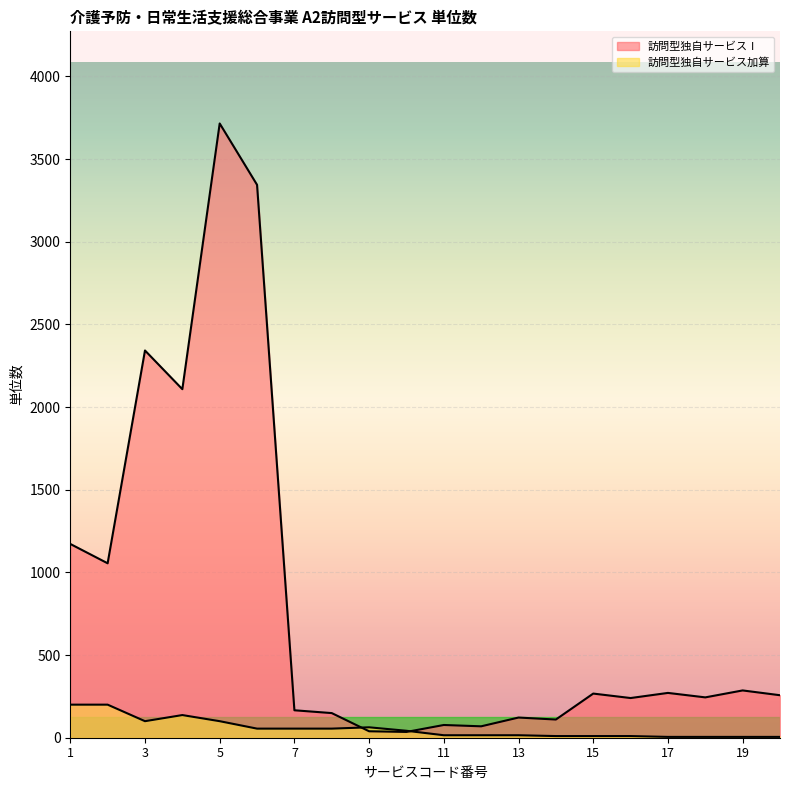

What is the smallest value displayed?

5